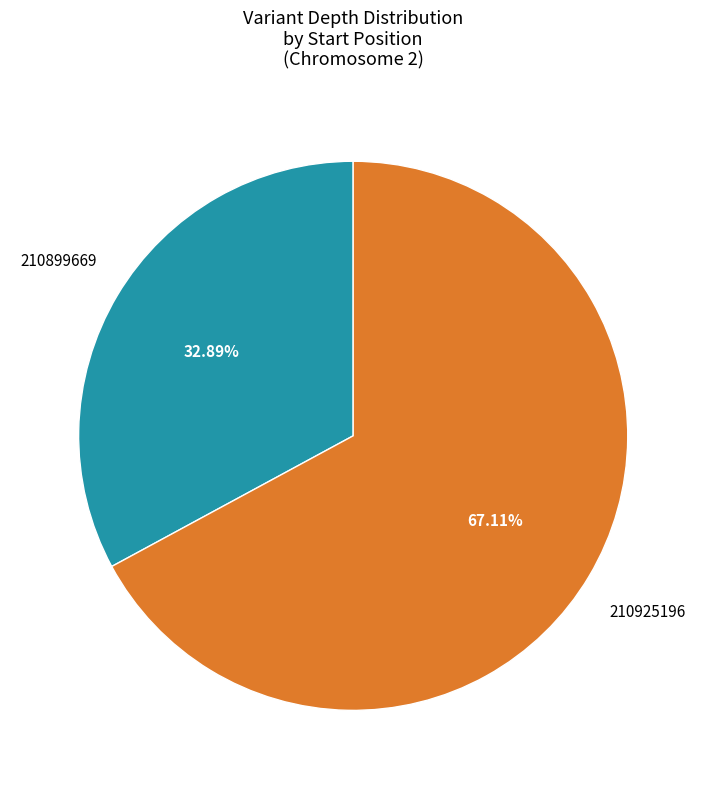

How many slices are in this pie chart?

2